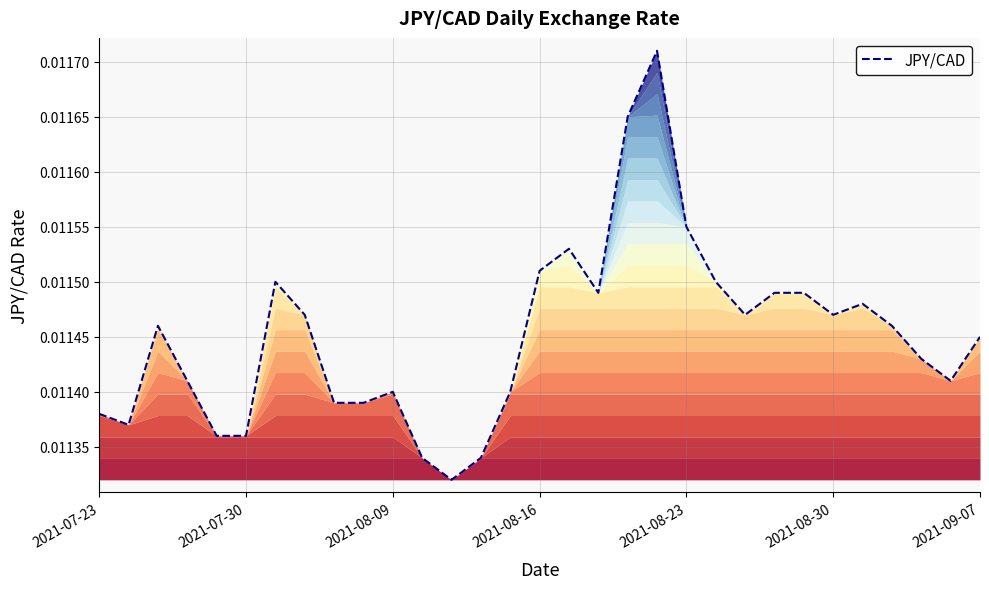

What is the sum of all values?

0.4